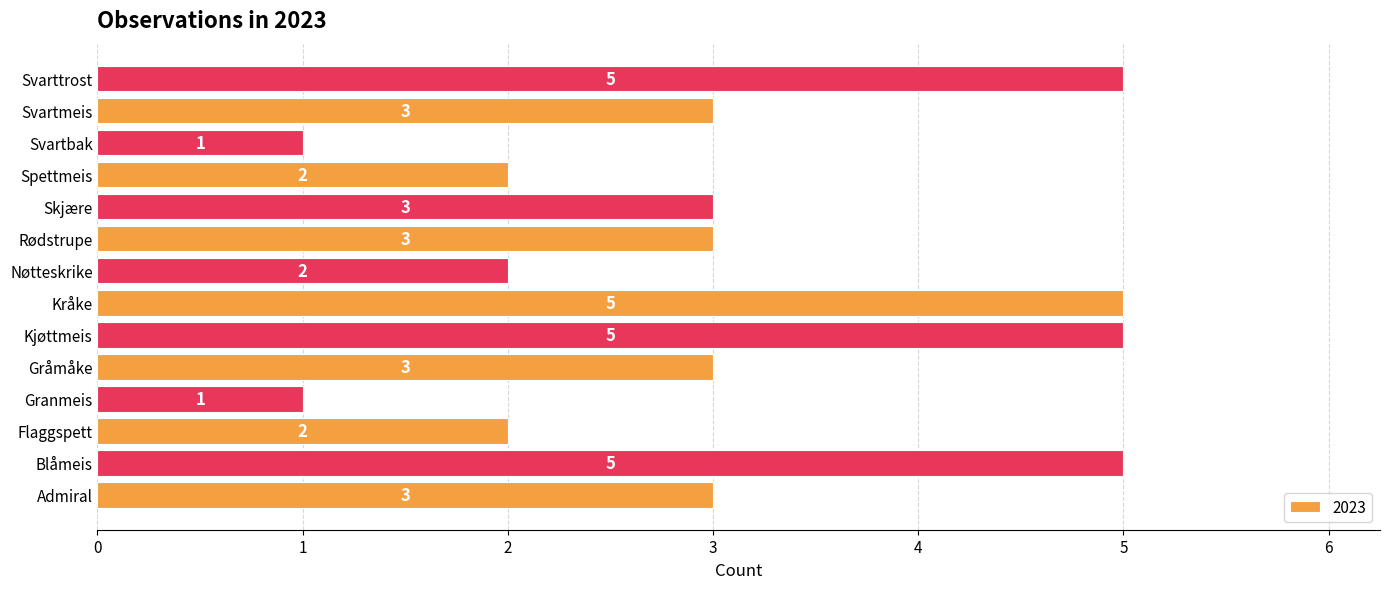

What is the change in value from Gråmåke to Kjøttmeis?

+2